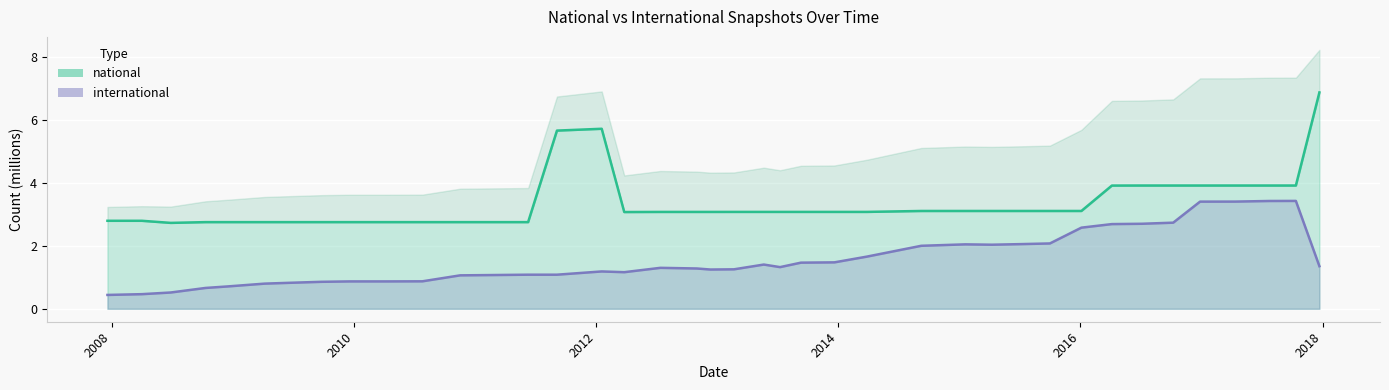

What are all the series names shown in the legend?

national, international